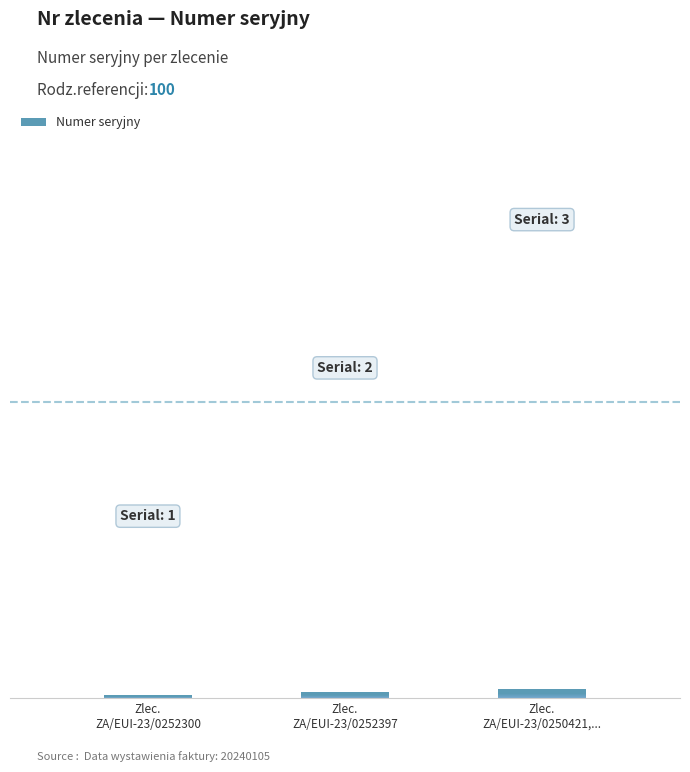

How many bars are there in total?

3